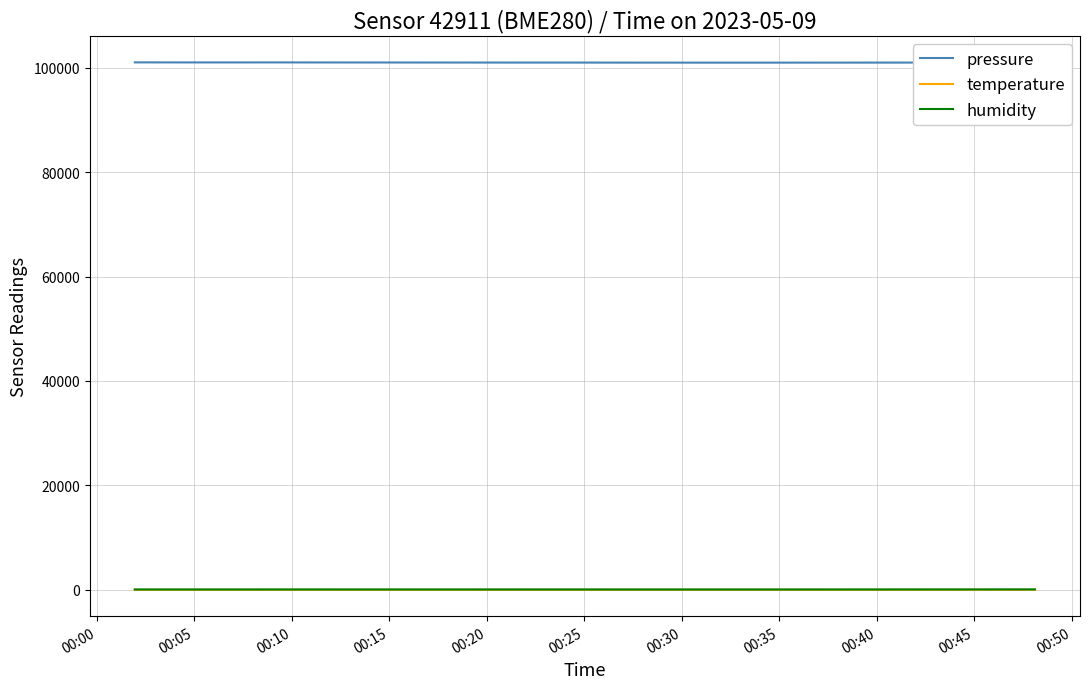

True or false: humidity has more than 0 points higher than both neighbors.

True